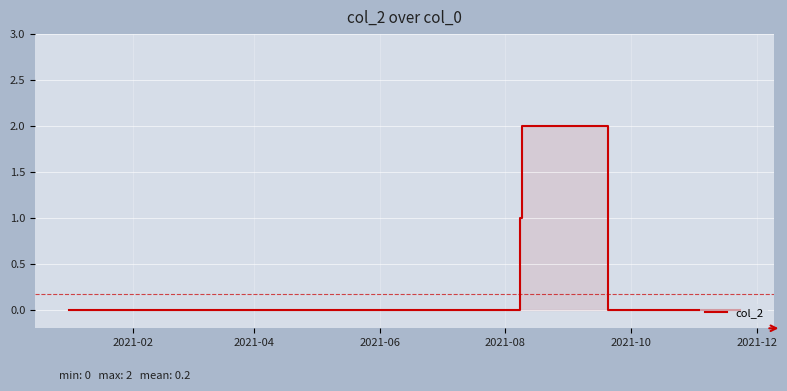

The value at 9 is -1. True or false?

False